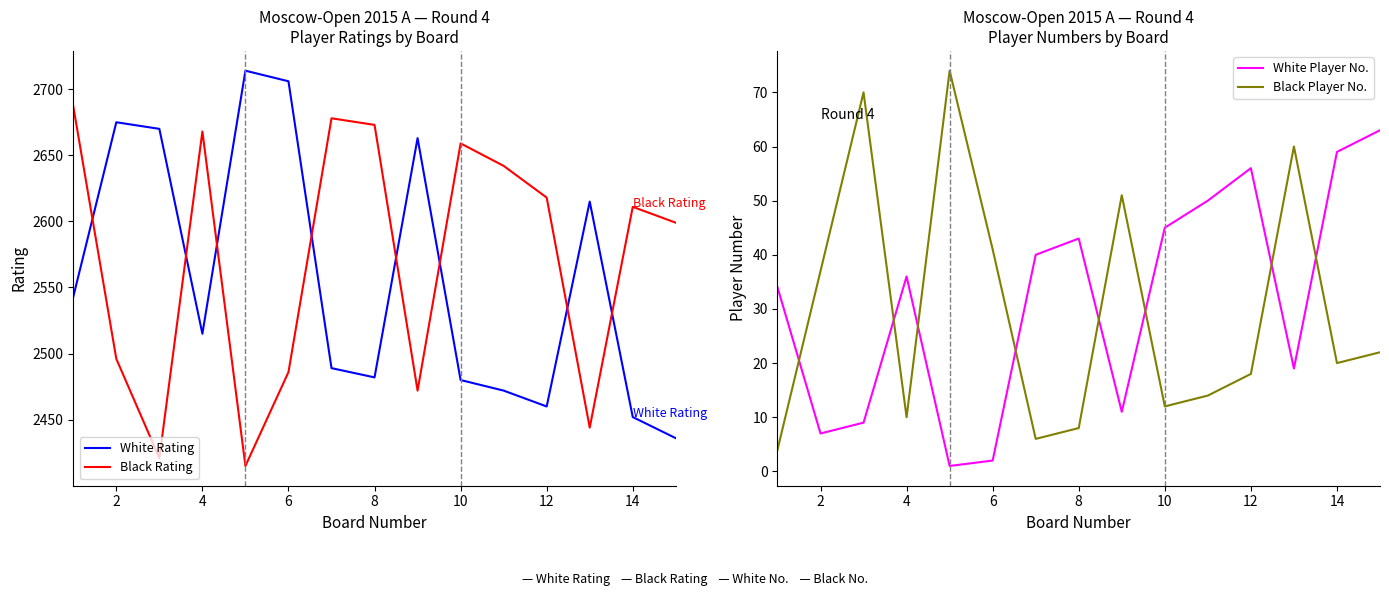

True or false: White Rating has a value of 2452 at 14.

True